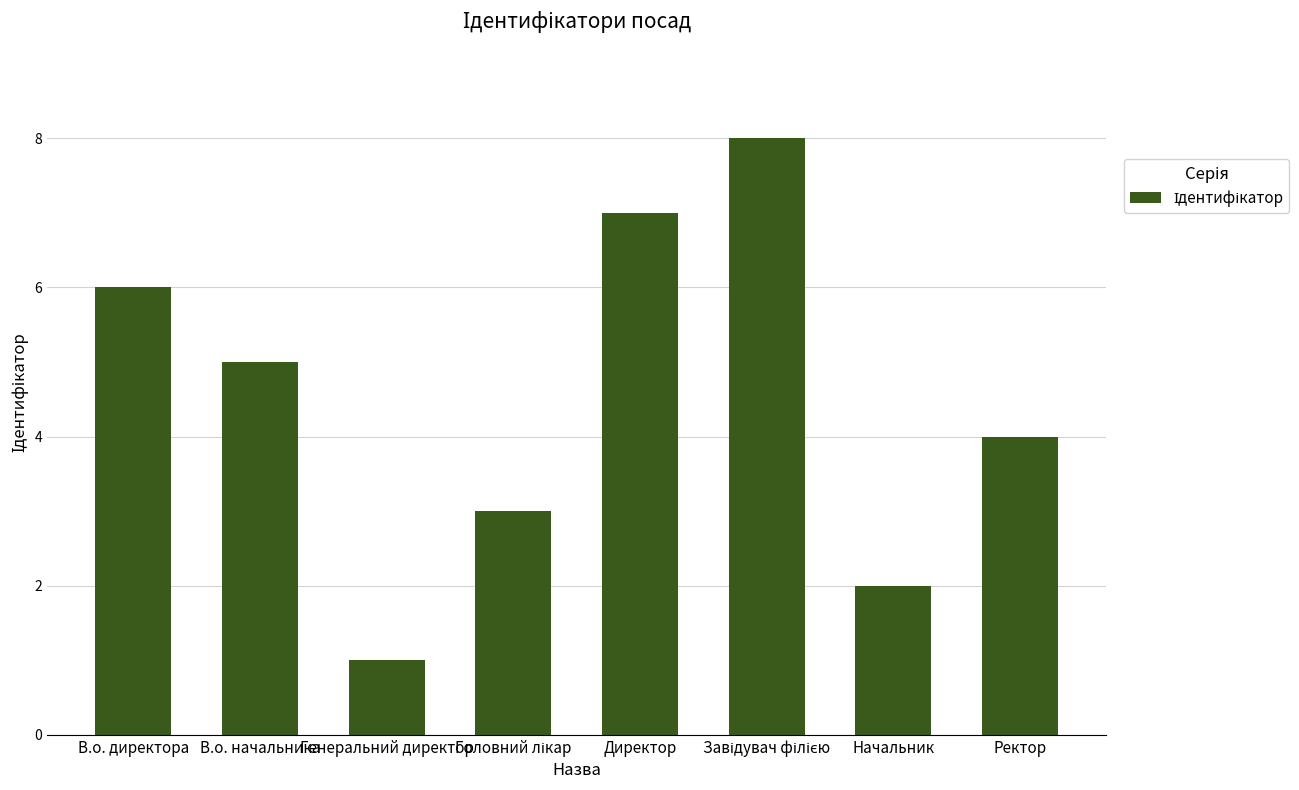

Approximately how many times larger is the value at В.о. директора compared to В.о. начальника?

1.2